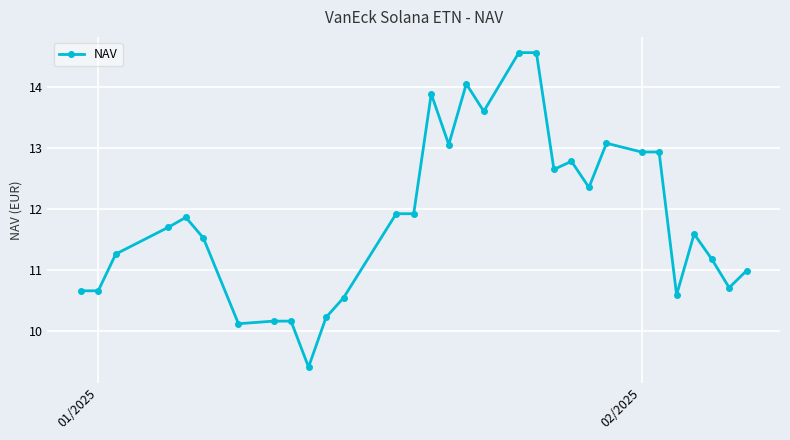

True or false: there are more than 0 points higher than both neighbors.

True